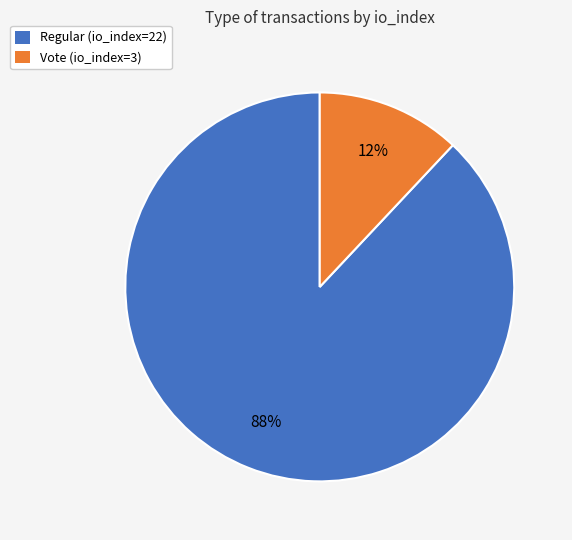

What percentage is the Regular (io_index=22) slice, to the nearest percent?

88%